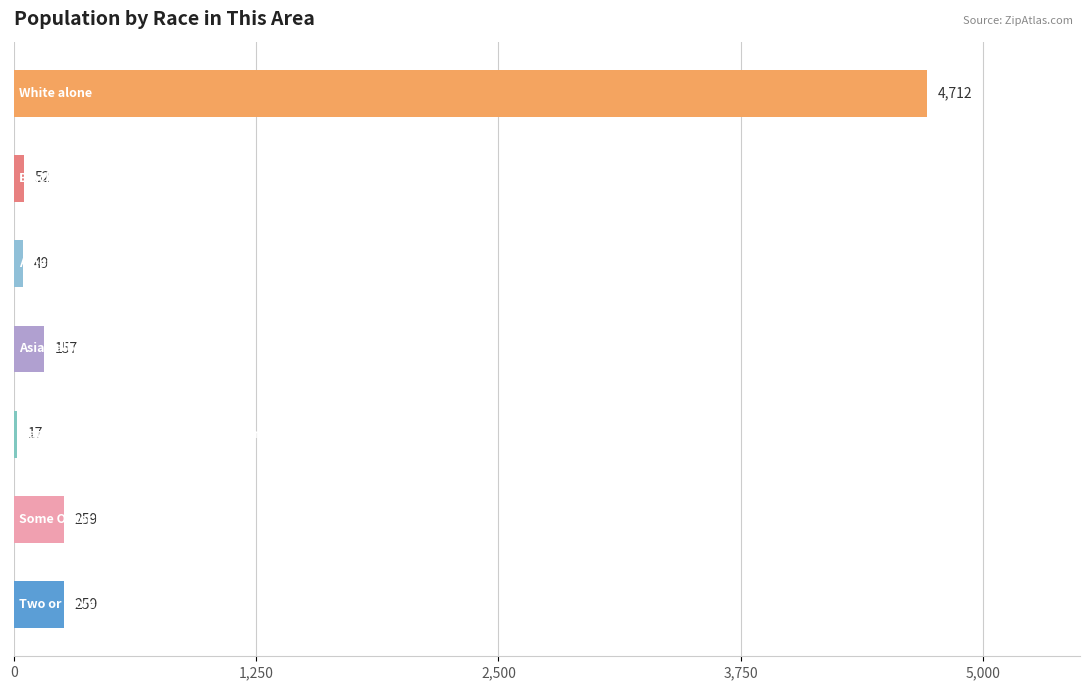

How many bars are there in total?

7